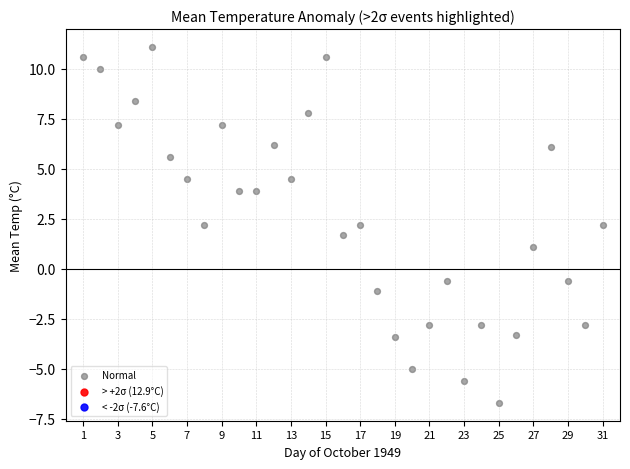

What is the range of X values (max minus min)?

30.0